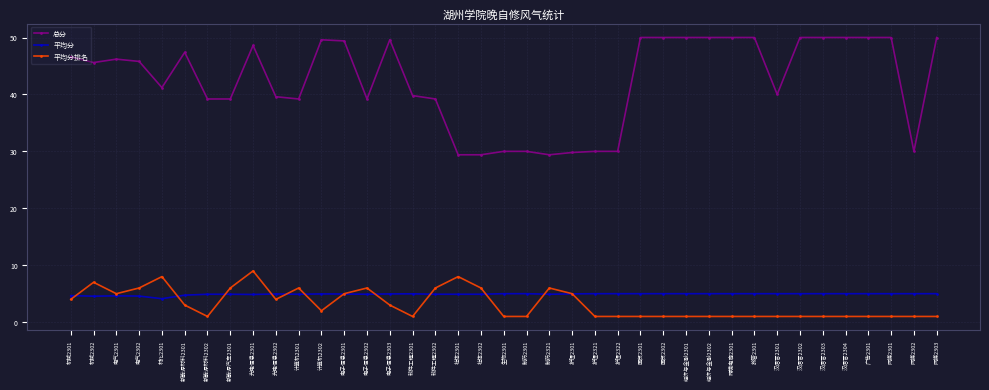

Which series has the largest total across all categories?

总分